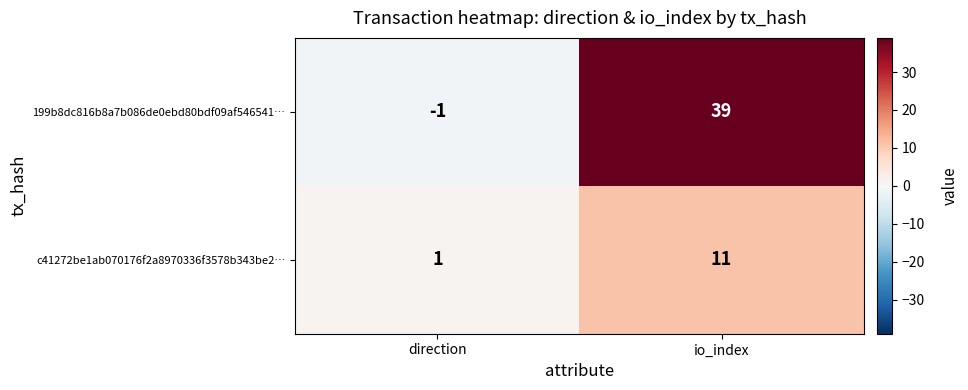

What is the difference between the highest and lowest values at io_index?

28